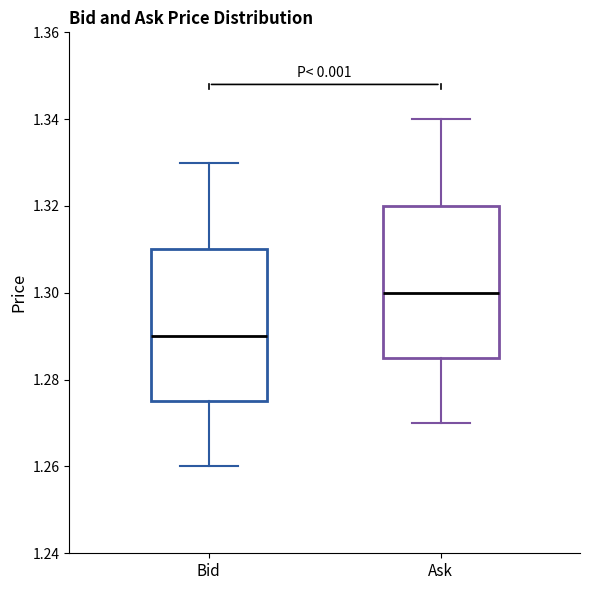

Reading left to right, transcribe this box plot: for each box, give where its median line is, the range the box spans, and where its two whiskers end, as read against the y-axis. The values are not printed on the chart, so give them approximately, as read against the axis.

Bid: median 1.290, box 1.276 to 1.310, whiskers 1.260 to 1.330
Ask: median 1.300, box 1.286 to 1.320, whiskers 1.270 to 1.340